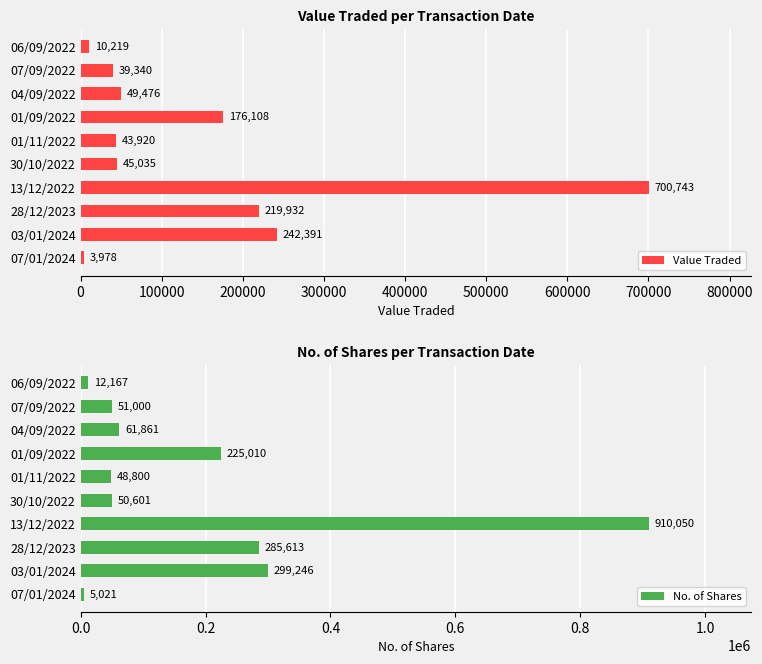

The value of Value Traded at 28/12/2023 is 219932. True or false?

True